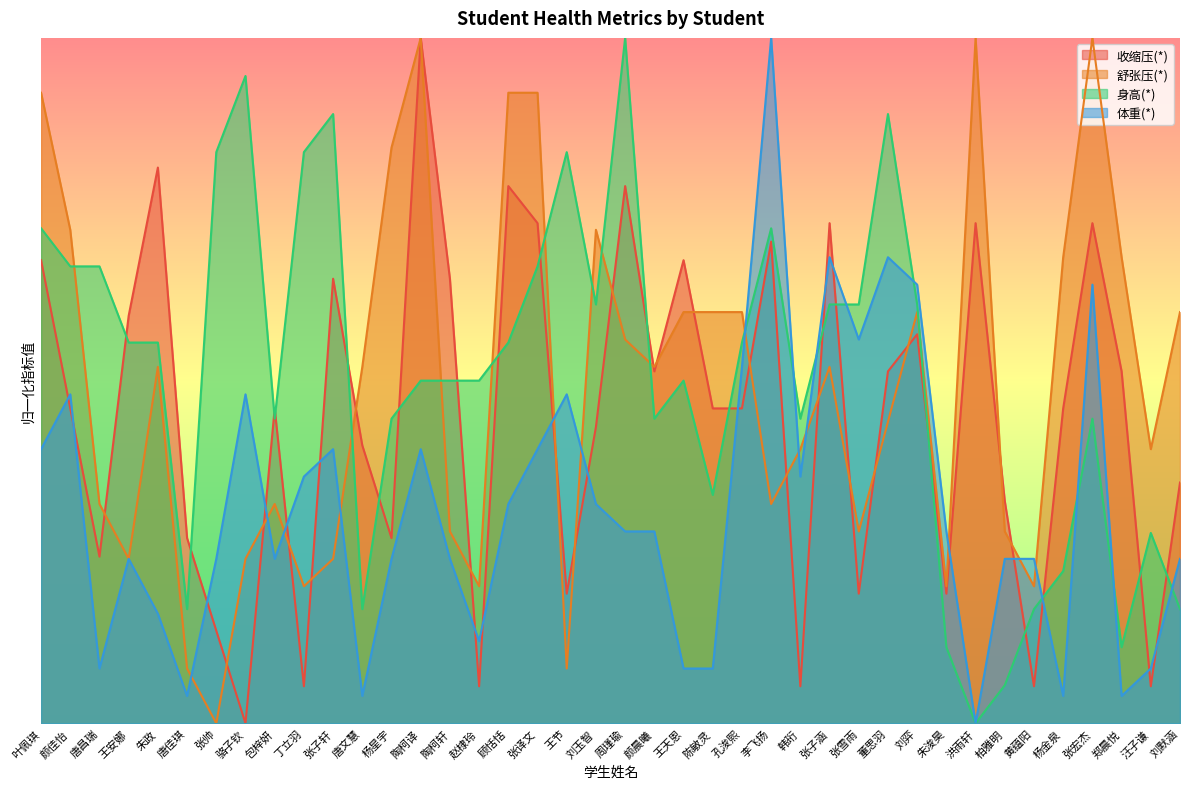

Reading left to right, transcribe all the data shown in this chart.

收缩压(*): 108.1	73.5	38.9	95.1	129.7	43.2	21.6	0.0	73.5	8.6	103.8	64.9	43.2	160.0	103.8	8.6	125.4	116.8	30.3	69.2	125.4	82.2	108.1	73.5	73.5	112.4	8.6	116.8	30.3	82.2	90.8	30.3	116.8	51.9	8.6	73.5	116.8	82.2	8.6	56.2
舒张压(*): 147.2	115.2	51.2	38.4	83.2	12.8	0.0	38.4	51.2	32.0	38.4	83.2	134.4	160.0	44.8	32.0	147.2	147.2	12.8	115.2	89.6	83.2	96.0	96.0	96.0	51.2	64.0	83.2	44.8	70.4	96.0	32.0	160.0	44.8	32.0	108.8	160.0	108.8	64.0	96.0
身高(*): 115.6	106.7	106.7	88.9	88.9	26.7	133.3	151.1	71.1	133.3	142.2	26.7	71.1	80.0	80.0	80.0	88.9	106.7	133.3	97.8	160.0	71.1	80.0	53.3	88.9	115.6	71.1	97.8	97.8	142.2	97.8	17.8	0.0	8.9	26.7	35.6	71.1	17.8	44.4	26.7
体重(*): 64.0	76.8	12.8	38.4	25.6	6.4	38.4	76.8	38.4	57.6	64.0	6.4	38.4	64.0	38.4	19.2	51.2	64.0	76.8	51.2	44.8	44.8	12.8	12.8	83.2	160.0	57.6	108.8	89.6	108.8	102.4	44.8	0.0	38.4	38.4	6.4	102.4	6.4	12.8	38.4